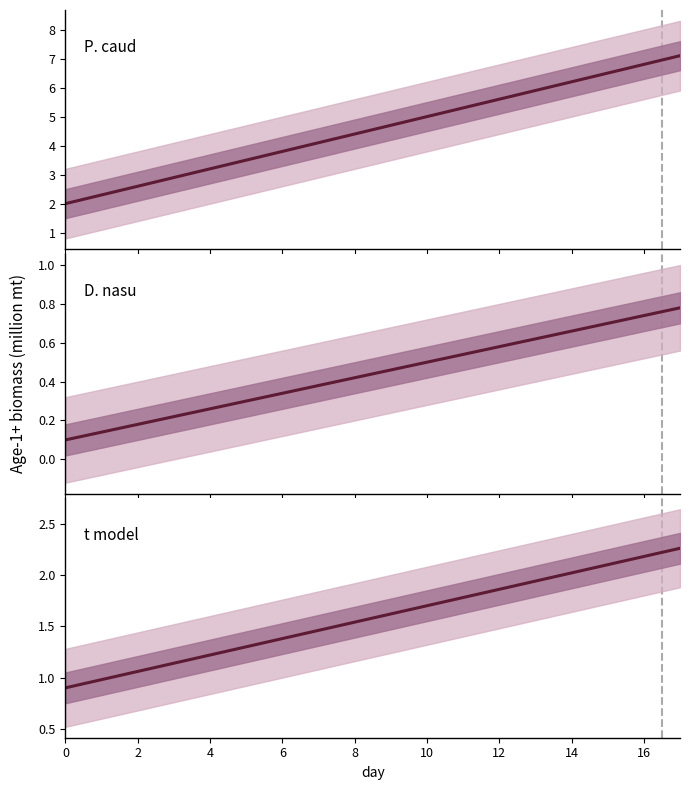

True or false: there are more than 0 points higher than both neighbors.

False